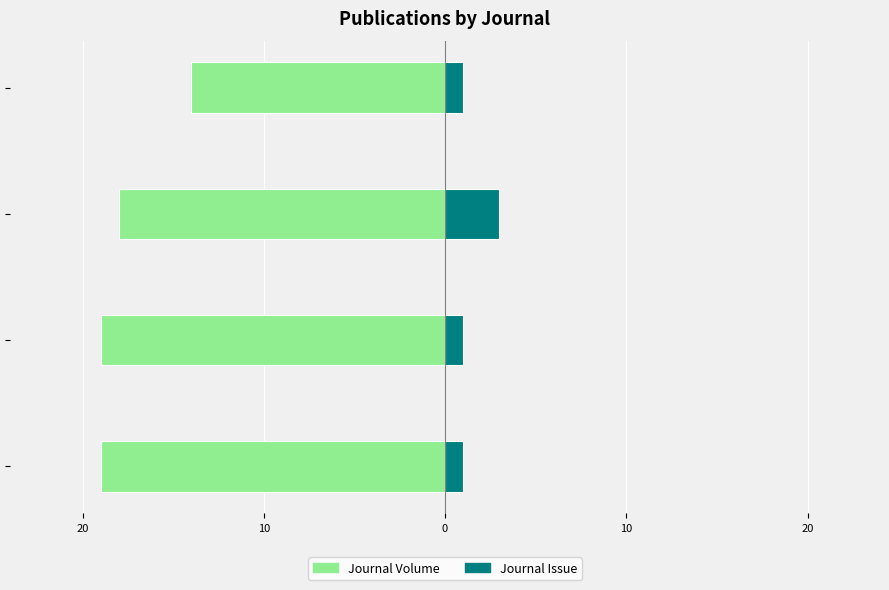

What value does the Journal Issue series have at Molecular Medicine?

1